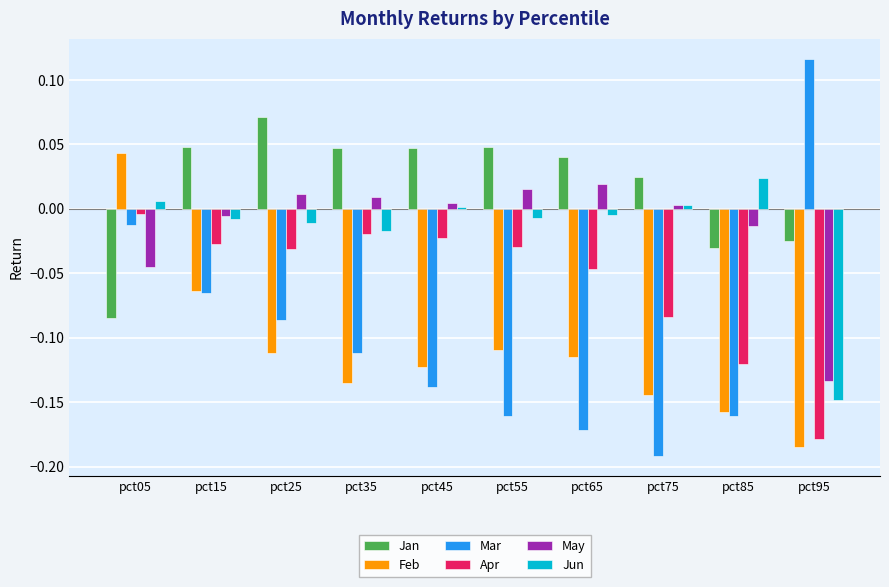

What is the total value across all series at pct75?

-0.4